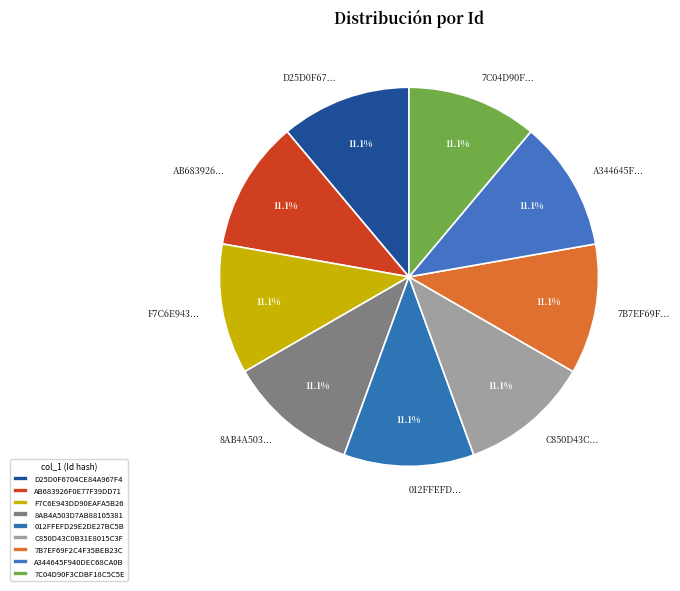

How many slices are in this pie chart?

9